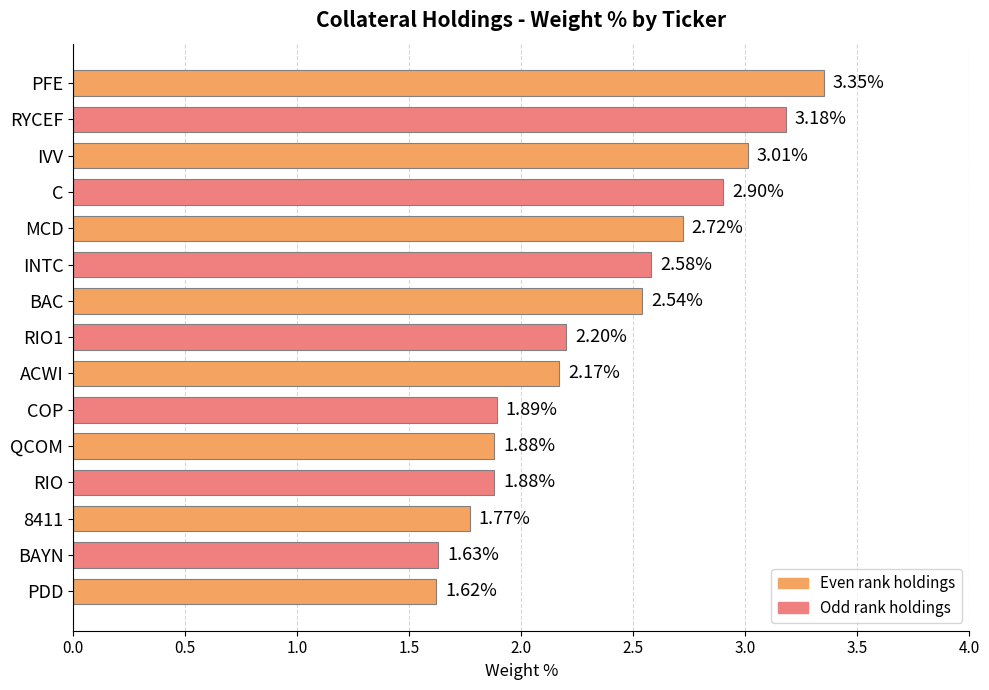

What is the ratio of the value at C to the value at QCOM?

1.5